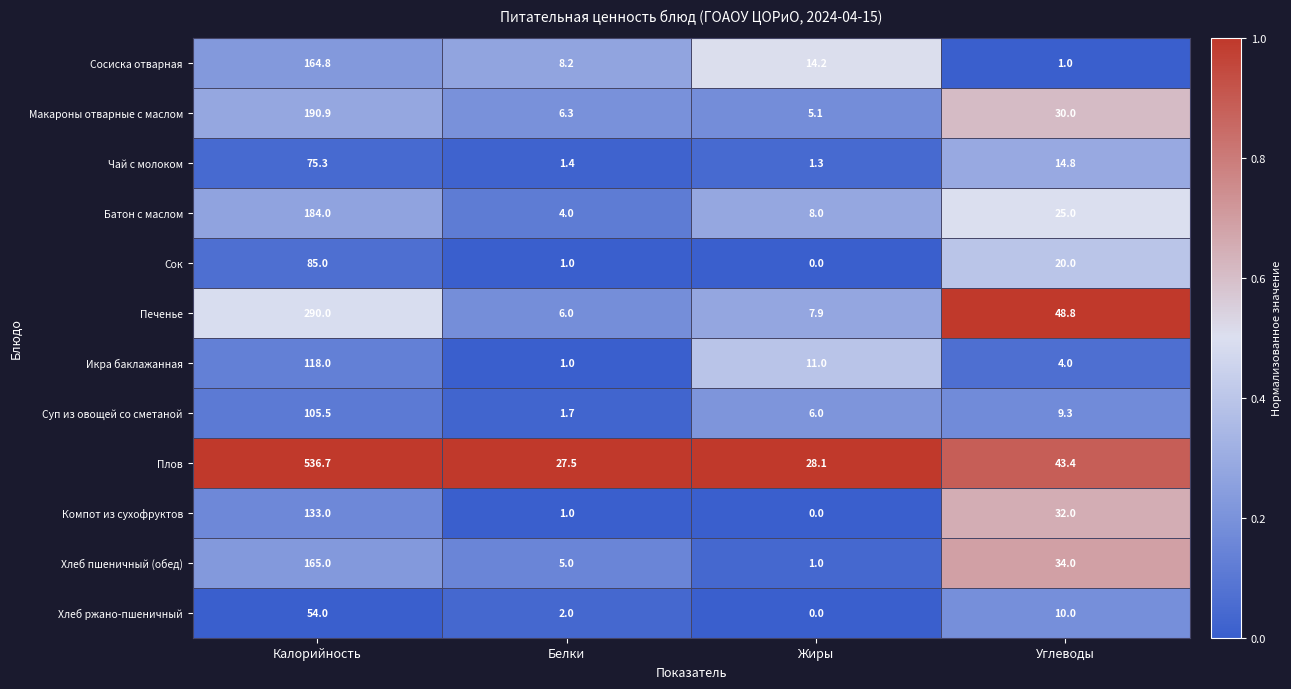

Which series has the largest total across all categories?

Плов